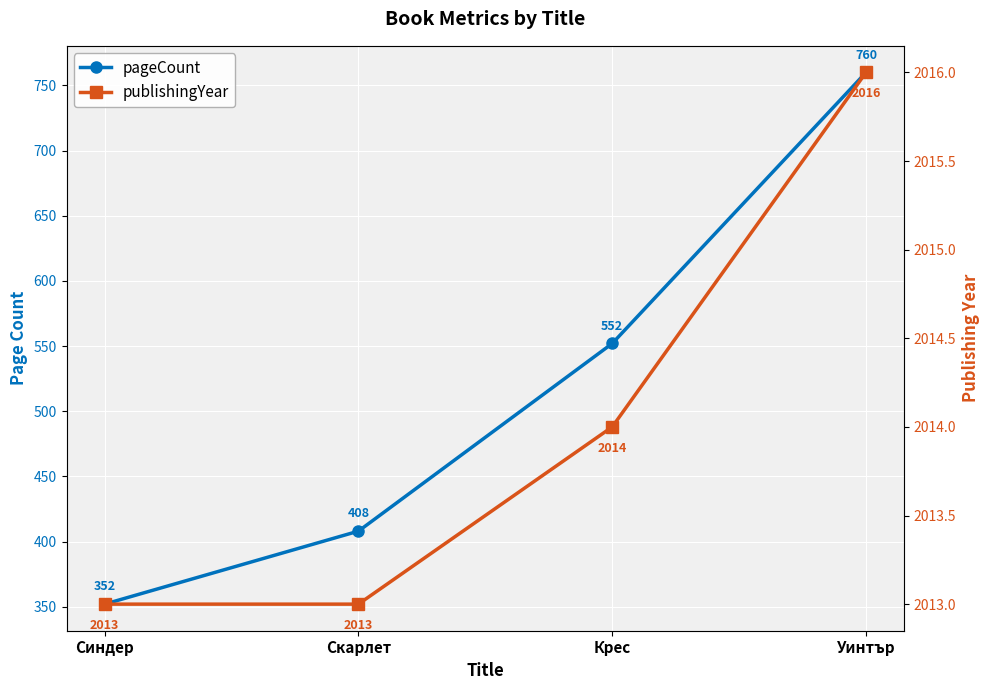

Between Скарлет and Крес, which series saw the biggest shift?

pageCount